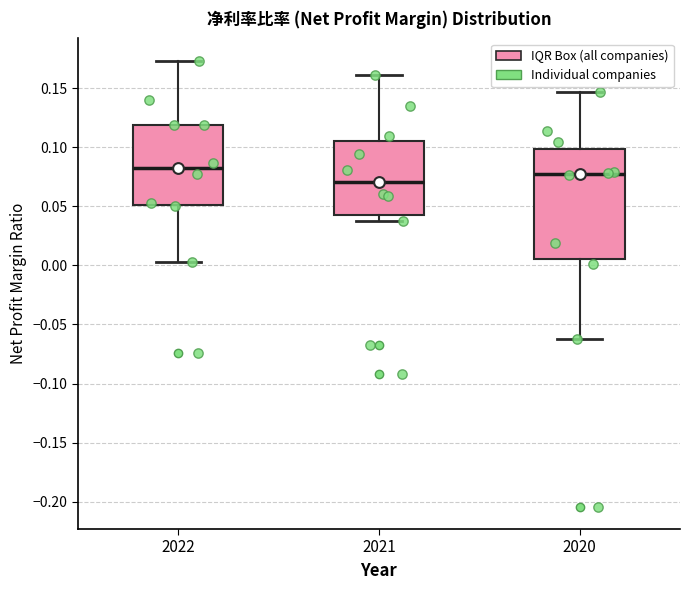

Which box is the tallest, from its lower edge to its upper edge?

2020